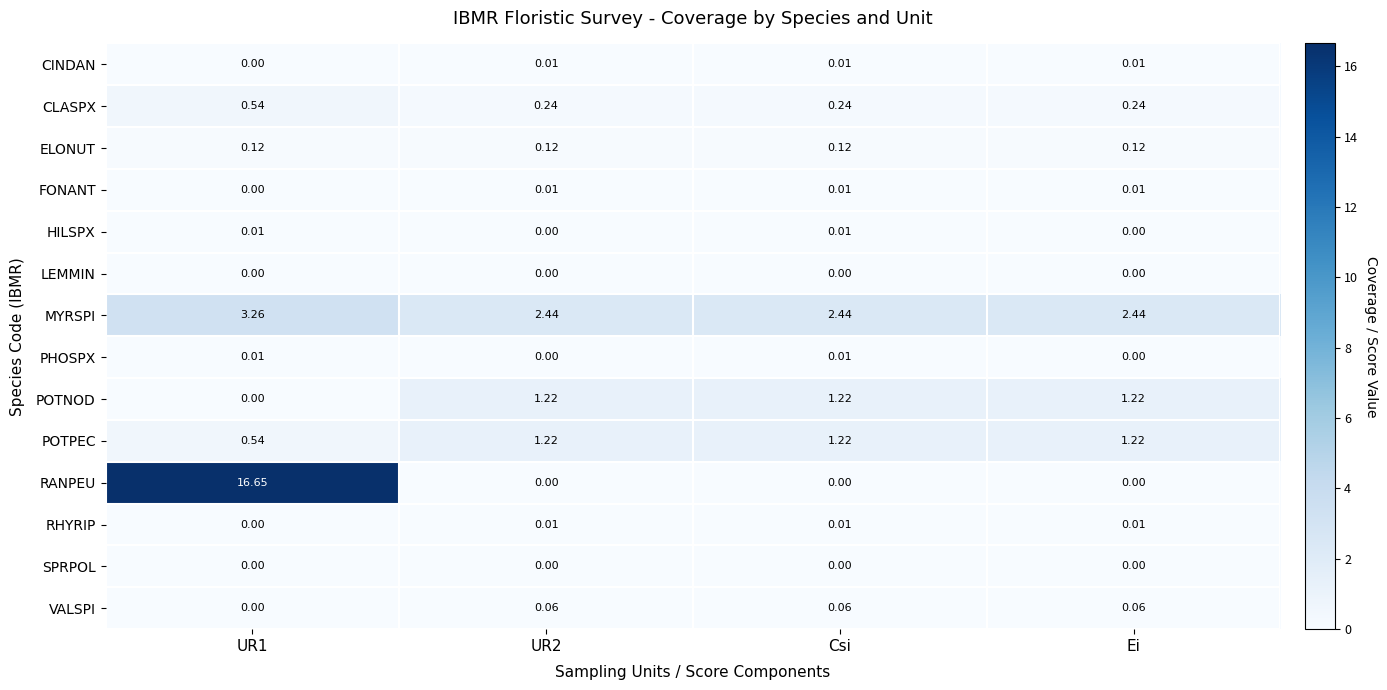

Which series changed the most between UR1 and Csi?

RANPEU